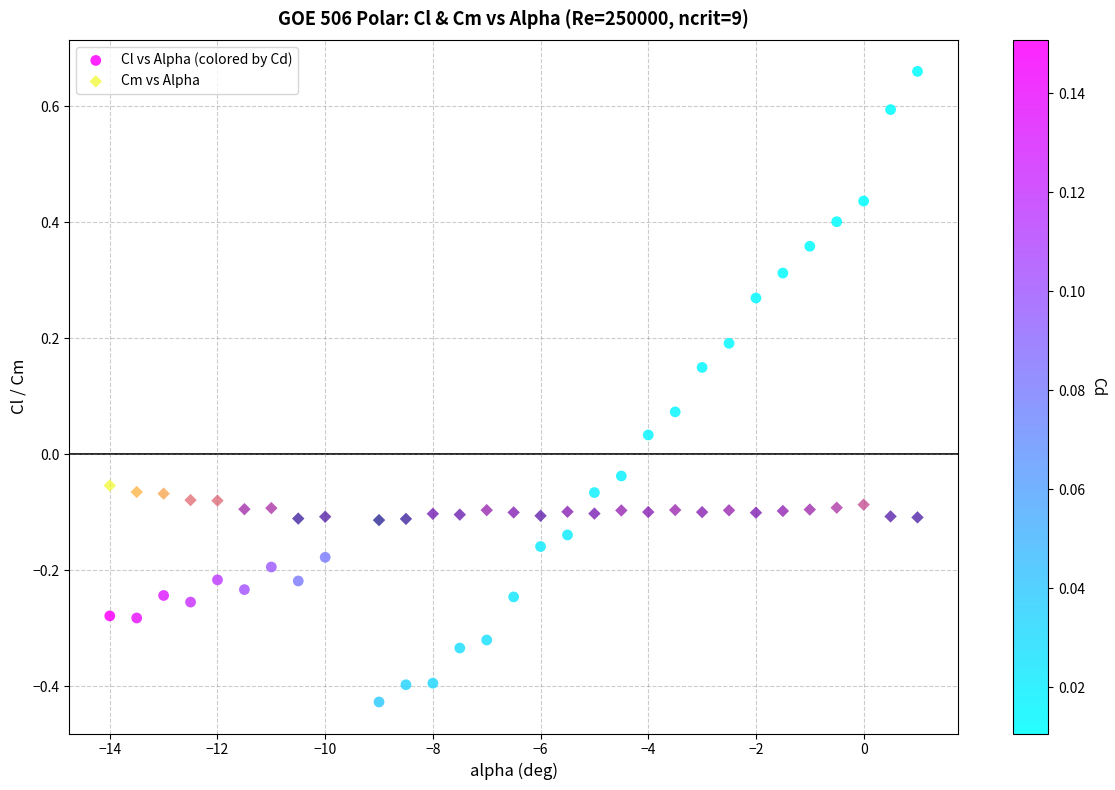

Across all data points, what is the range of X values (max minus min)?

15.0